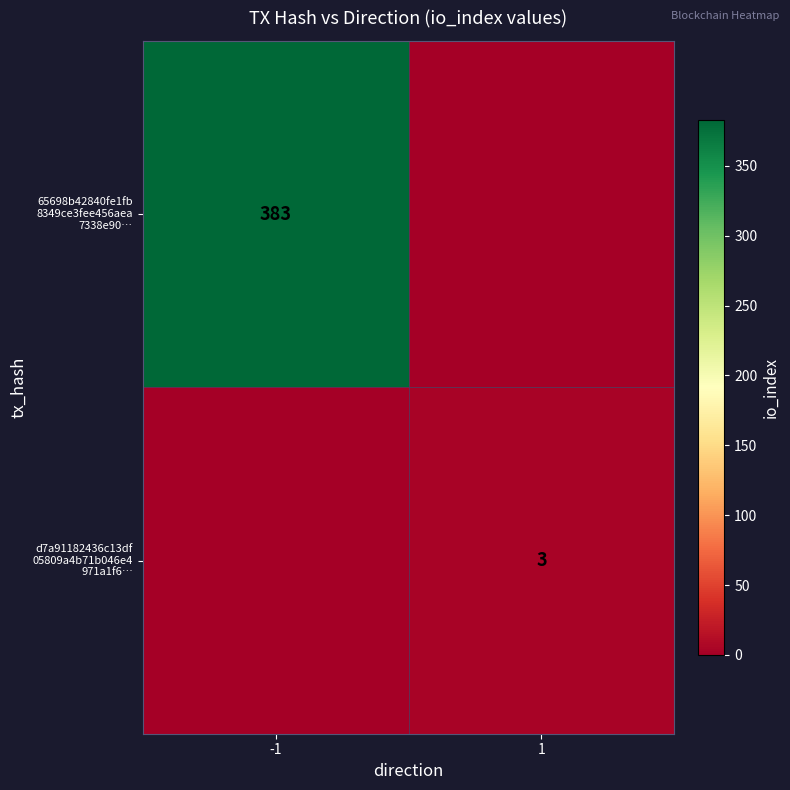

How many distinct data groups are displayed?

2